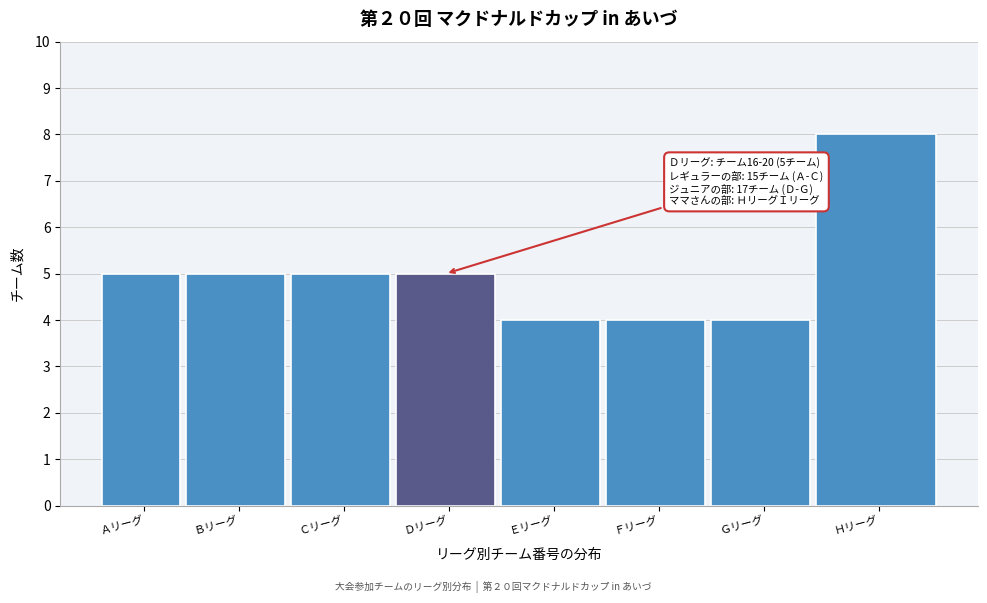

Reading left to right, extract all data points from this chart.

Ａリーグ=5	Ｂリーグ=5	Ｃリーグ=5	Ｄリーグ=5	Ｅリーグ=4	Ｆリーグ=4	Ｇリーグ=4	Ｈリーグ=8